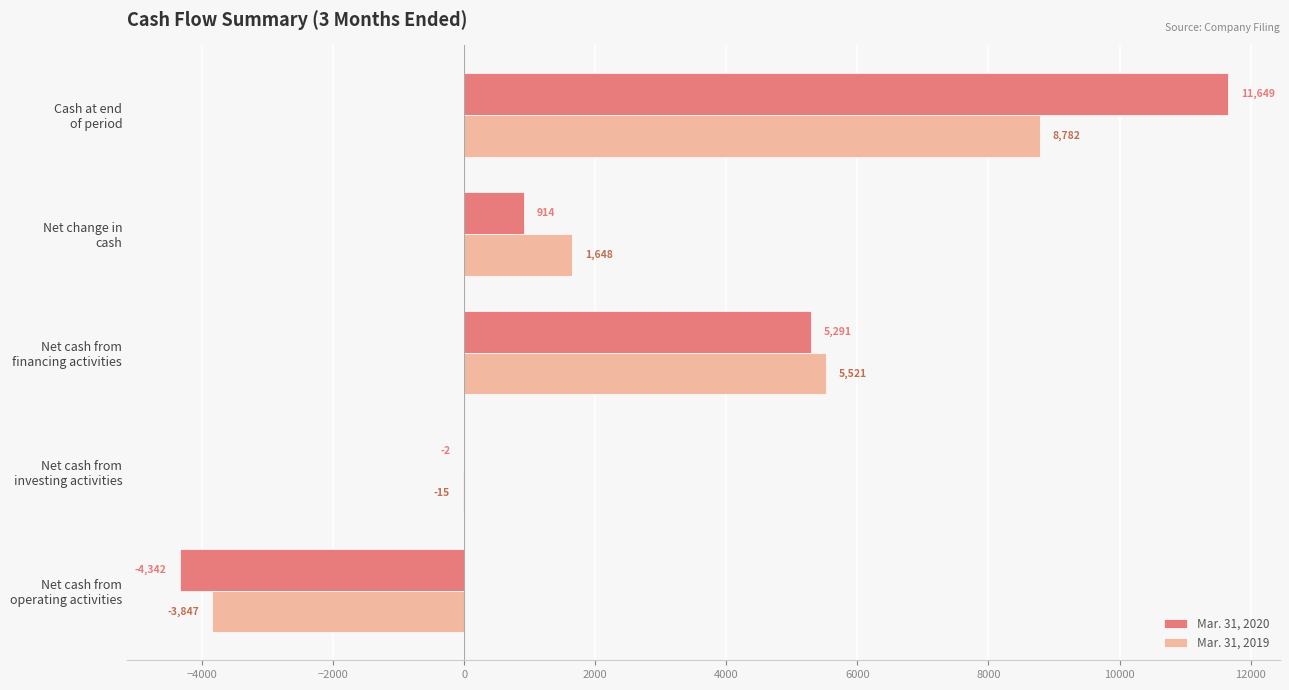

What is the sum of all Mar. 31, 2019 values?

12089